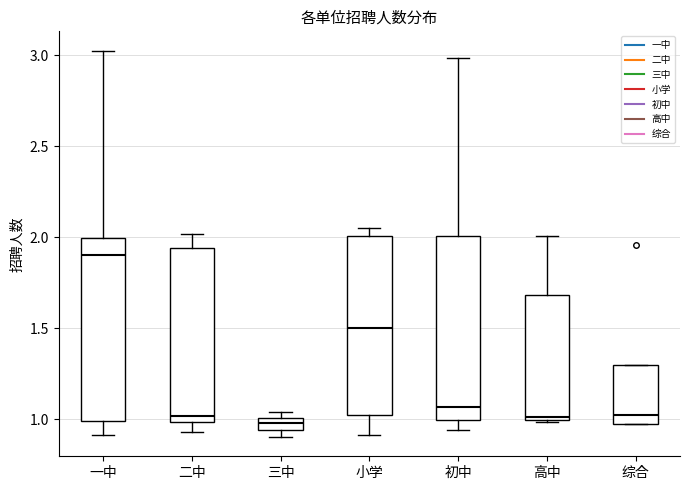

Where does the lower whisker of the box for 初中 end on the y-axis? The values are not printed on the chart, so give them approximately, as read against the axis.

0.95